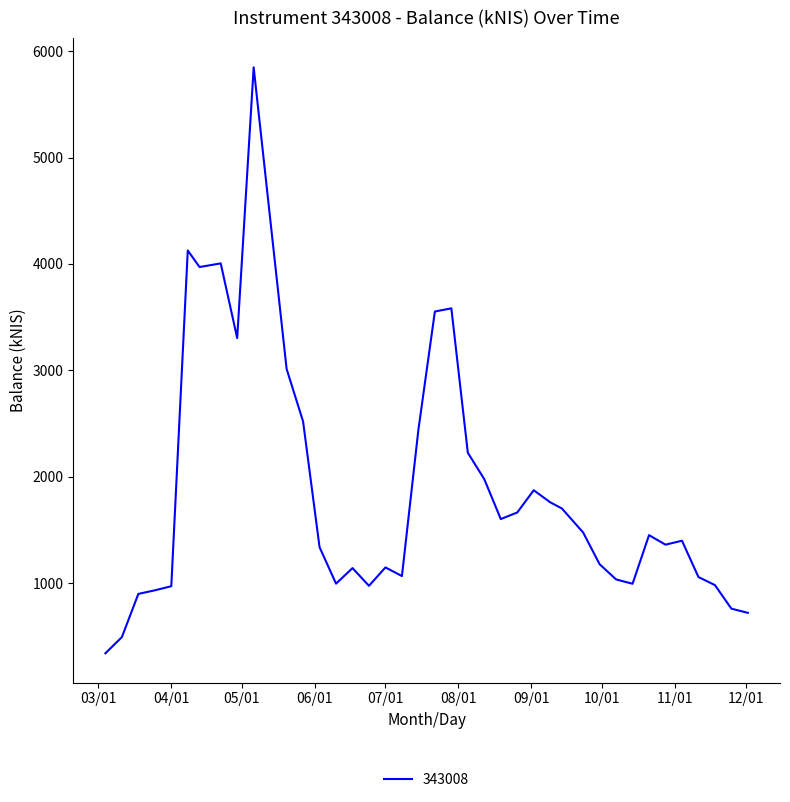

What is the difference between the maximum and minimum values?

5509.1